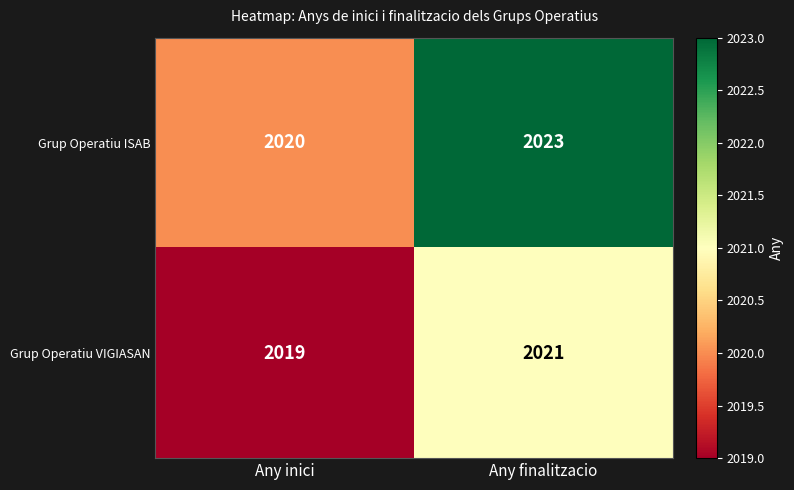

How many categories are shown in the chart?

2